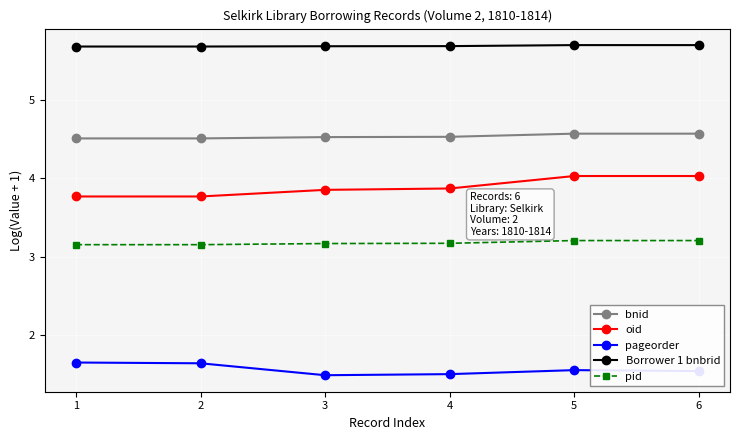

At how many categories does at least one series exceed 1?

6